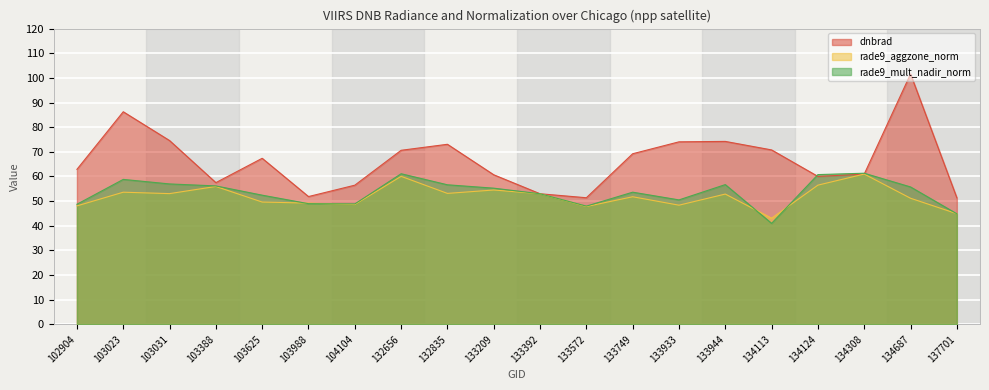

In rade9_aggzone_norm, how many points are higher than both neighbors (excluding endpoints)?

7